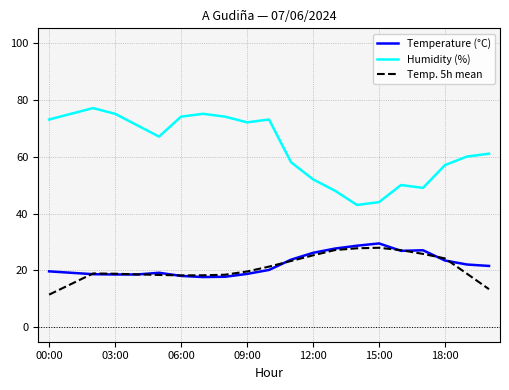

What is the maximum value shown in the chart?

77.0